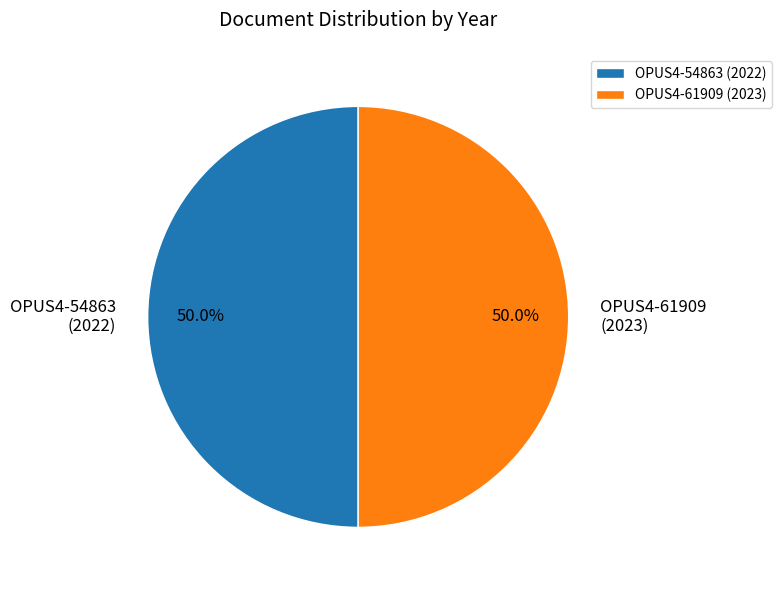

What is the ratio of the value at OPUS4-54863 to the value at OPUS4-61909?

1.0